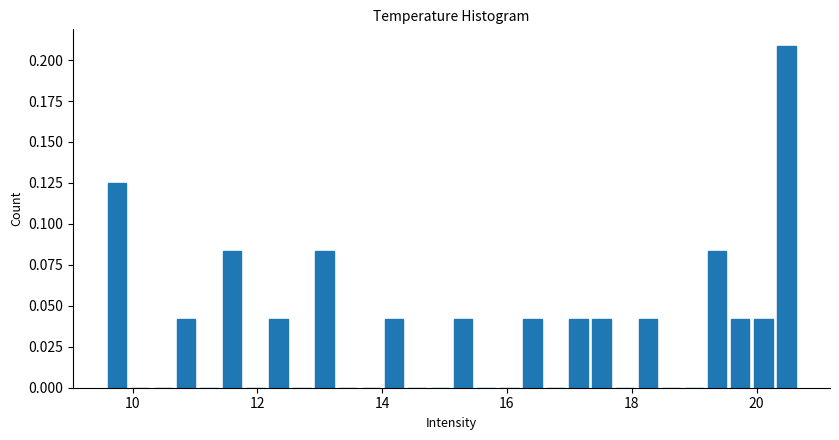

Read against the x-axis, roughly where is the centre of the tallest bar?

20.4